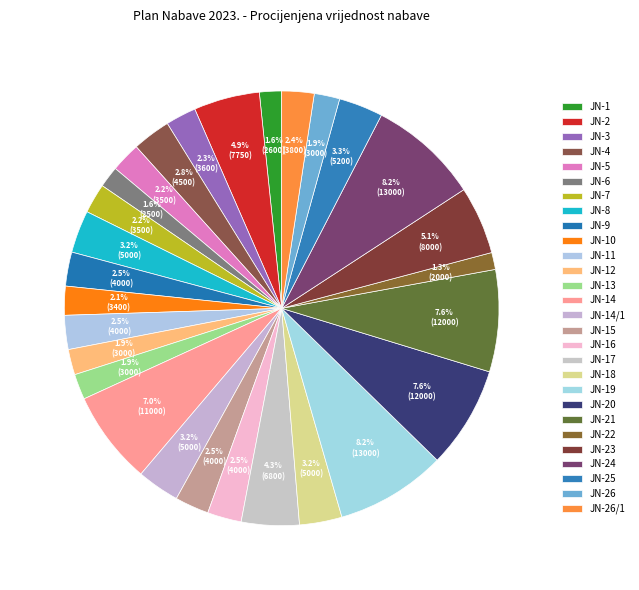

How many slices are in this pie chart?

28